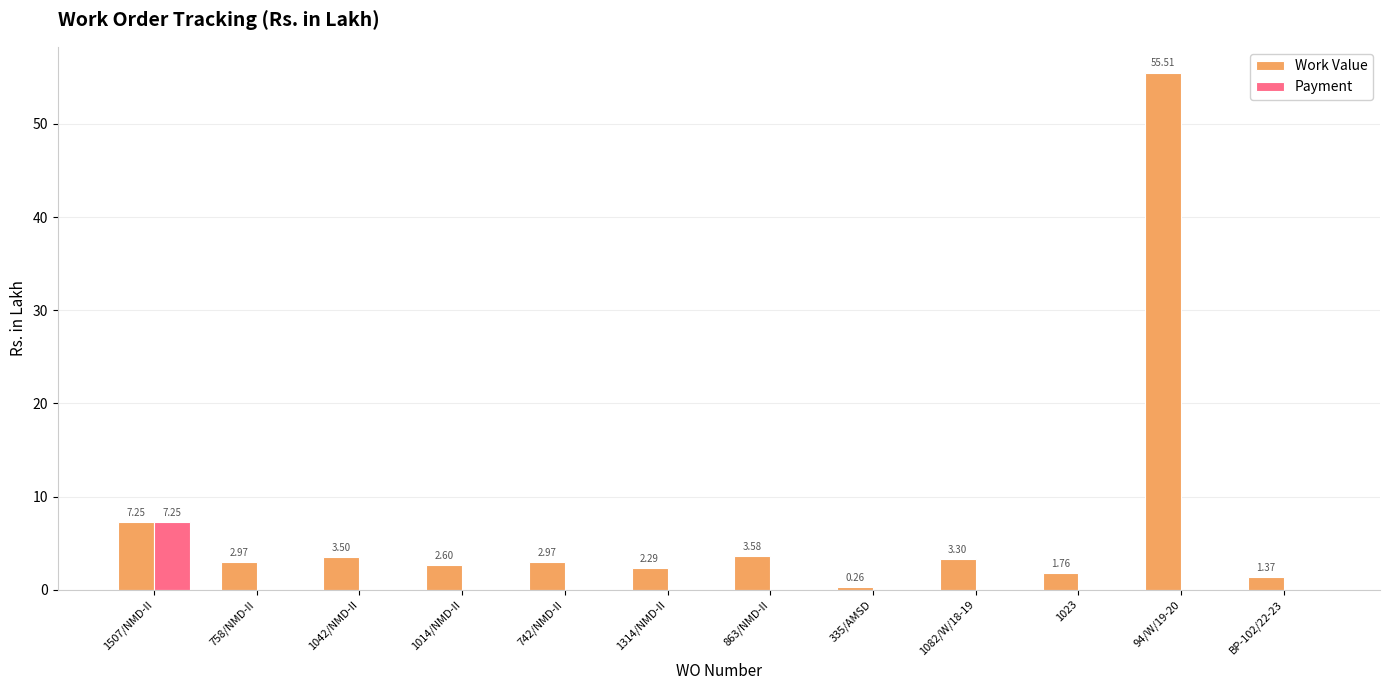

What is the total value across all series at 1314/NMD-II?

2.3